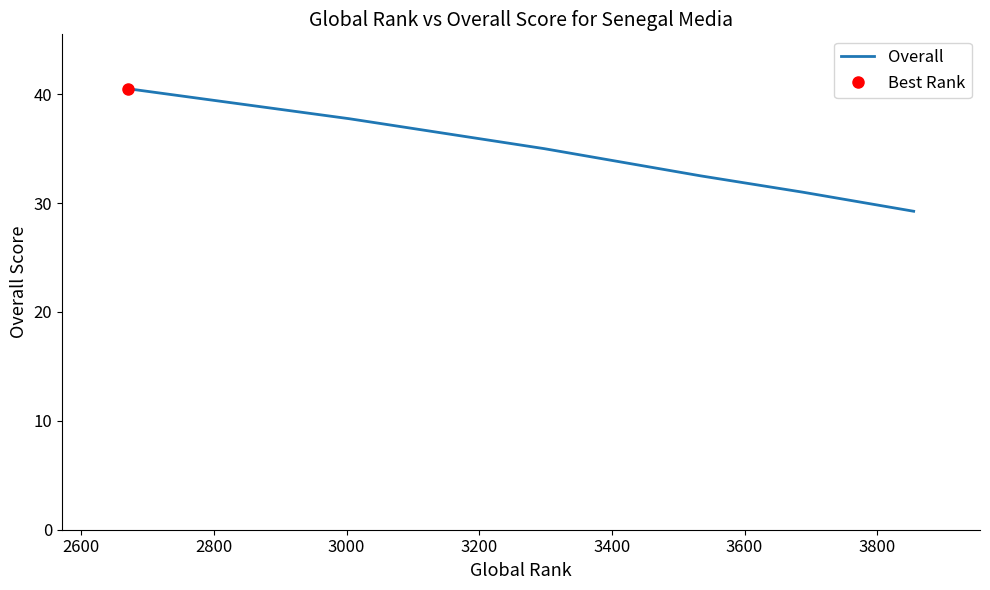

What is the highest value of the Overall series?

40.5